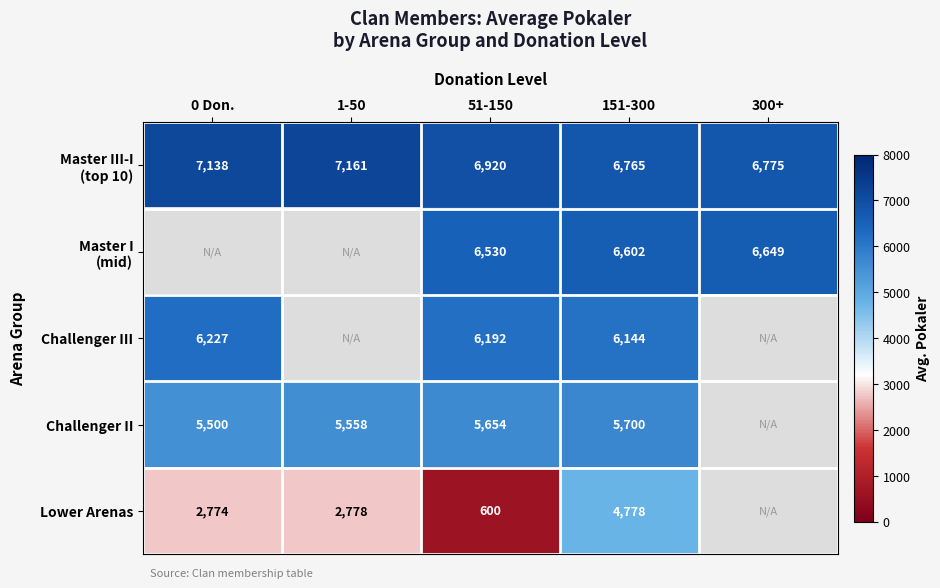

Which has a higher value, 300+ or 0 Don.?

0 Don.